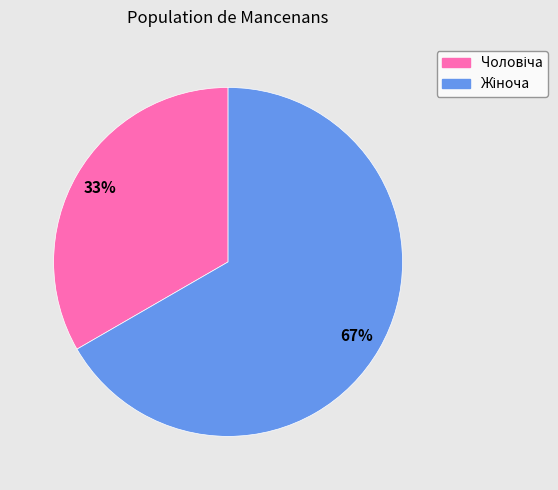

Is there any slice that represents more than half of the pie?

Yes